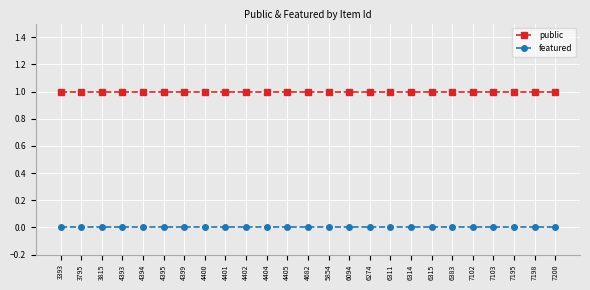

True or false: public has a value of 1 at 7103.

True